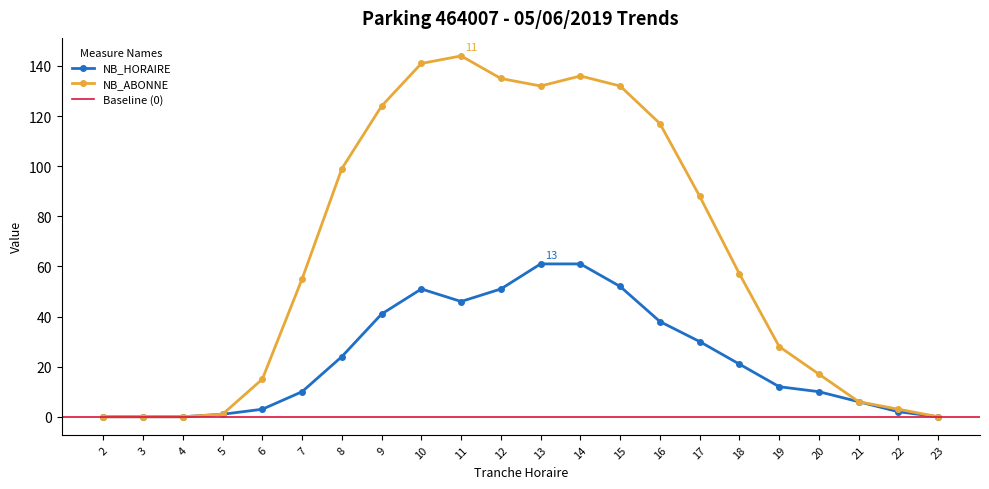

How many series are shown in this chart?

2